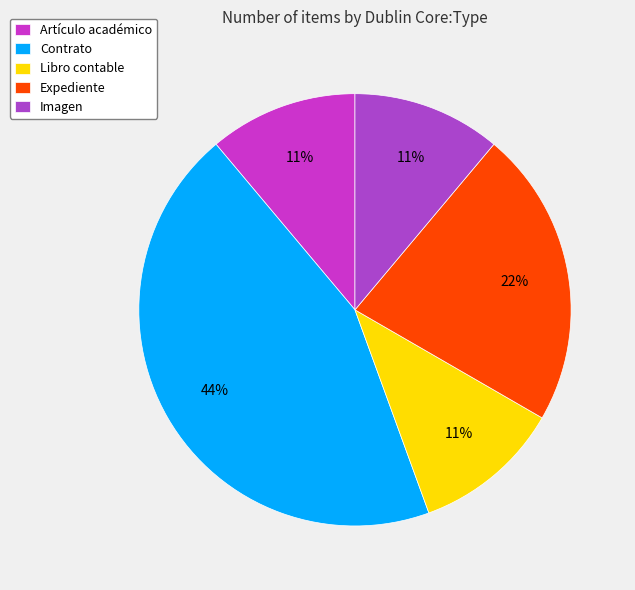

Which slice is the largest?

Contrato